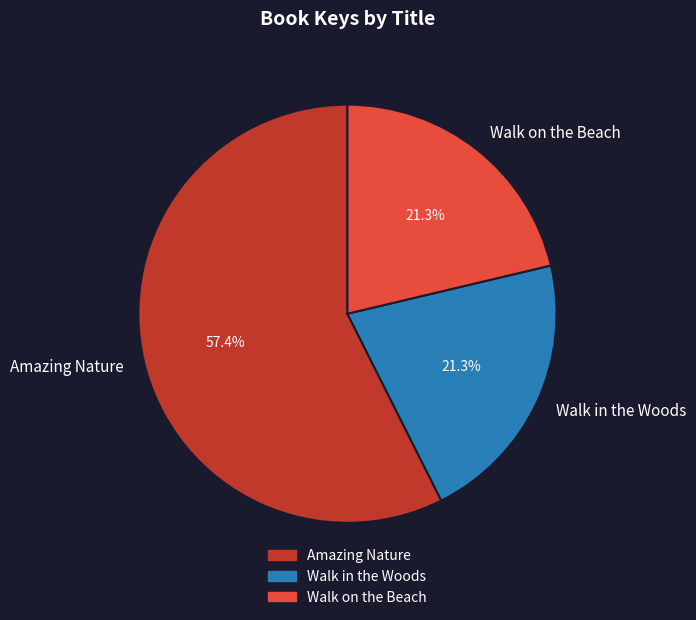

Which category has the biggest portion of the pie?

Amazing Nature